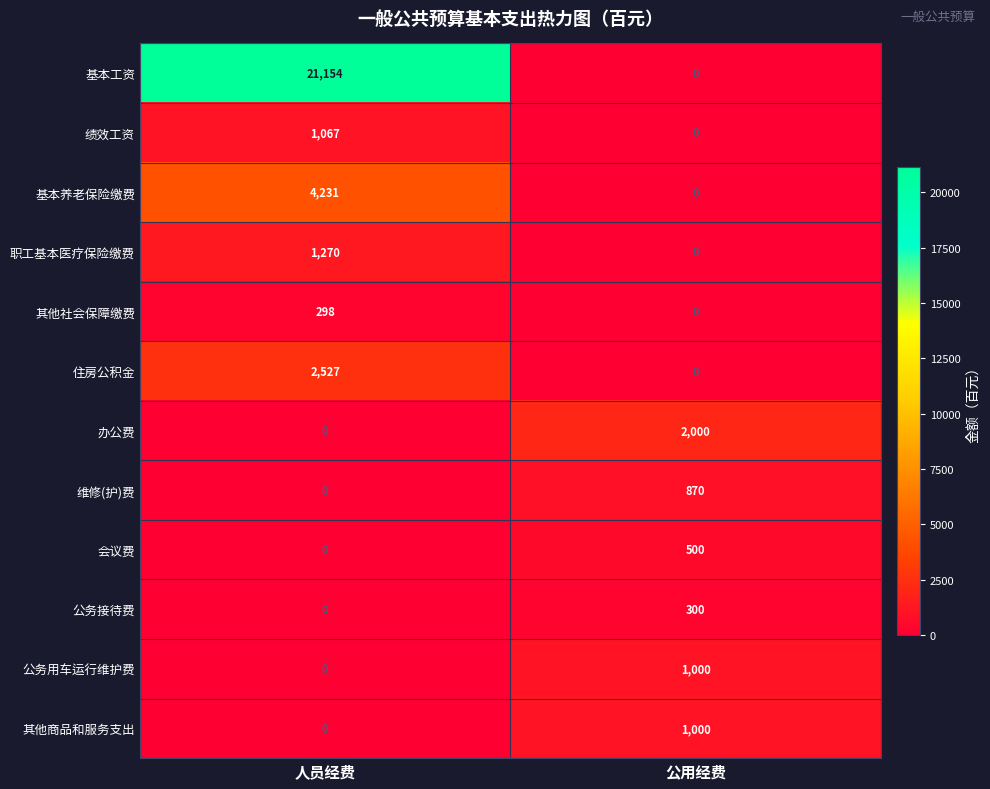

What is the maximum value shown in the chart?

21154